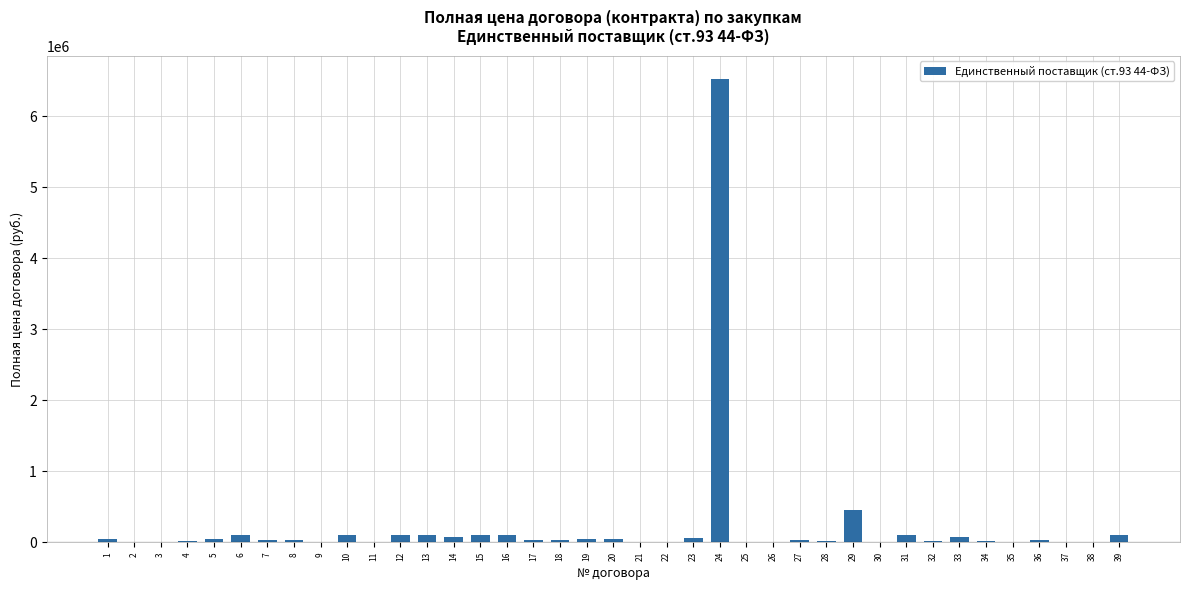

Is it true that the value at 29 is 461063.9?

True